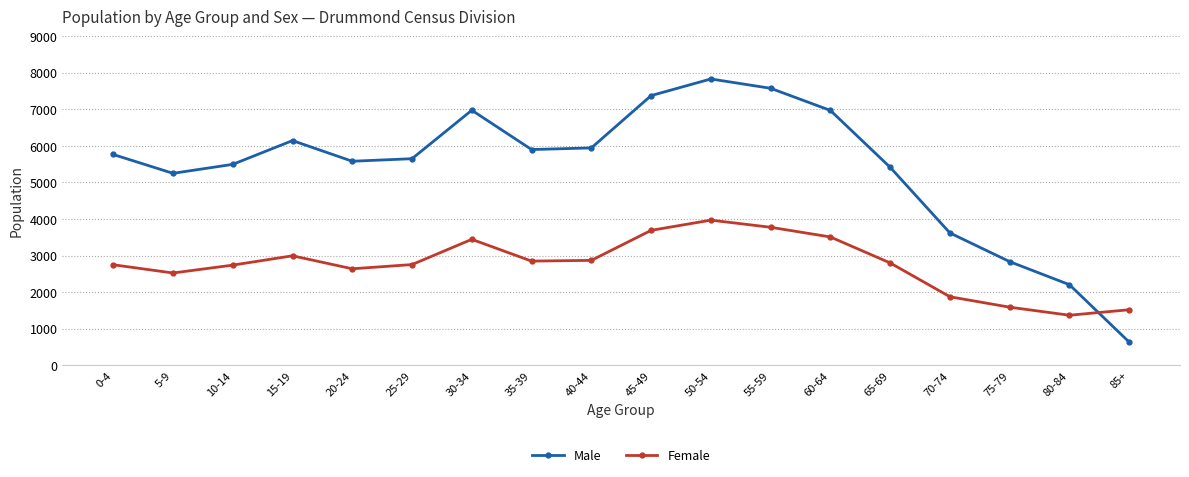

At how many categories does at least one series exceed 4955?

14